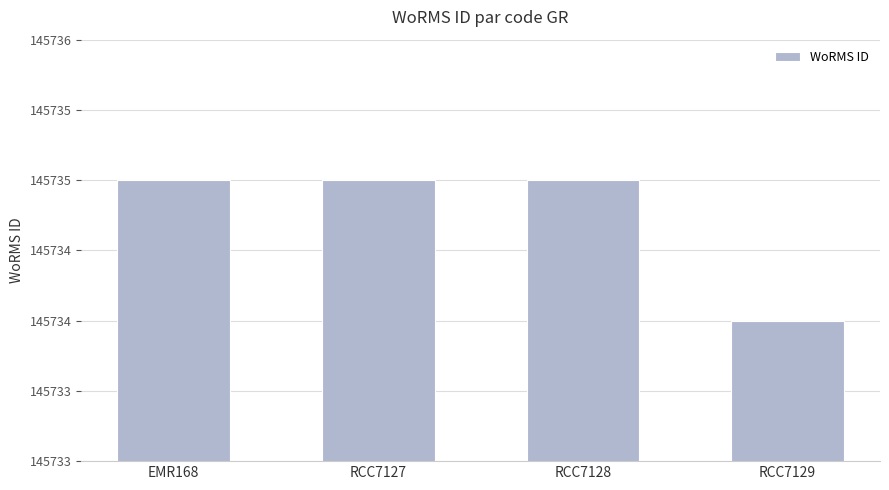

Reading left to right, transcribe all the data shown in this chart.

EMR168=145735	RCC7127=145735	RCC7128=145735	RCC7129=145734